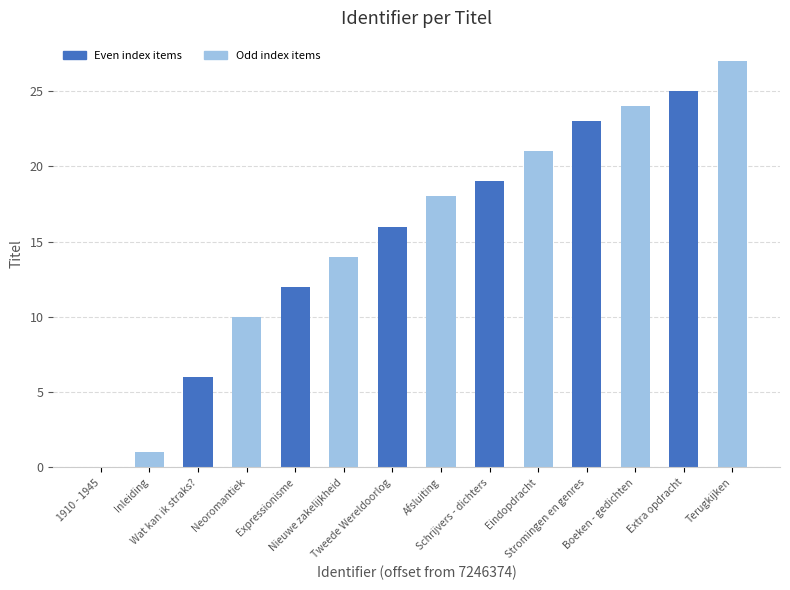

What is the sum of all values?

216